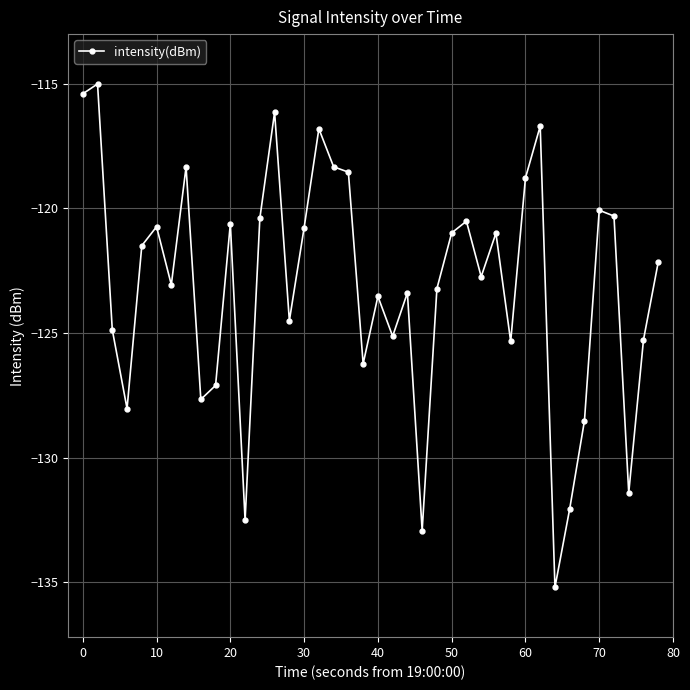

What is the maximum value shown in the chart?

-115.0